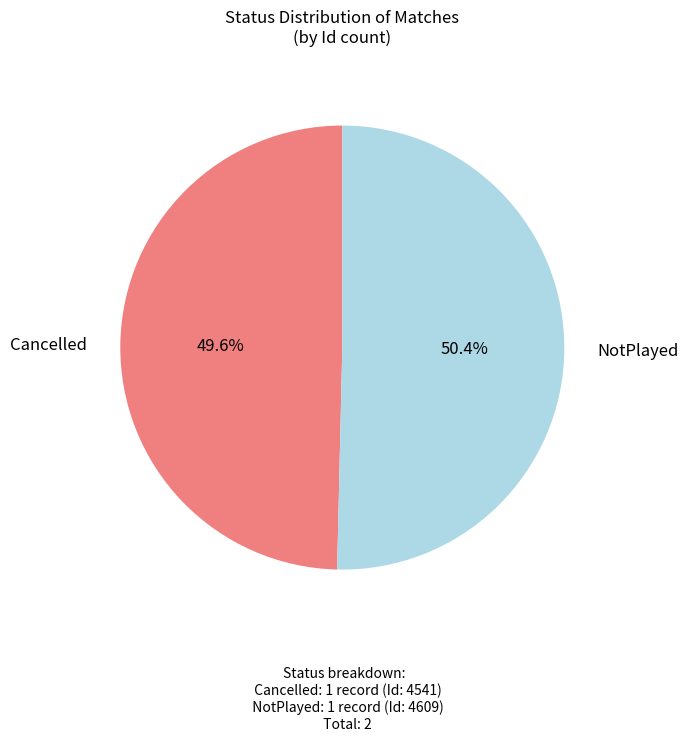

Does any single category account for the majority?

Yes